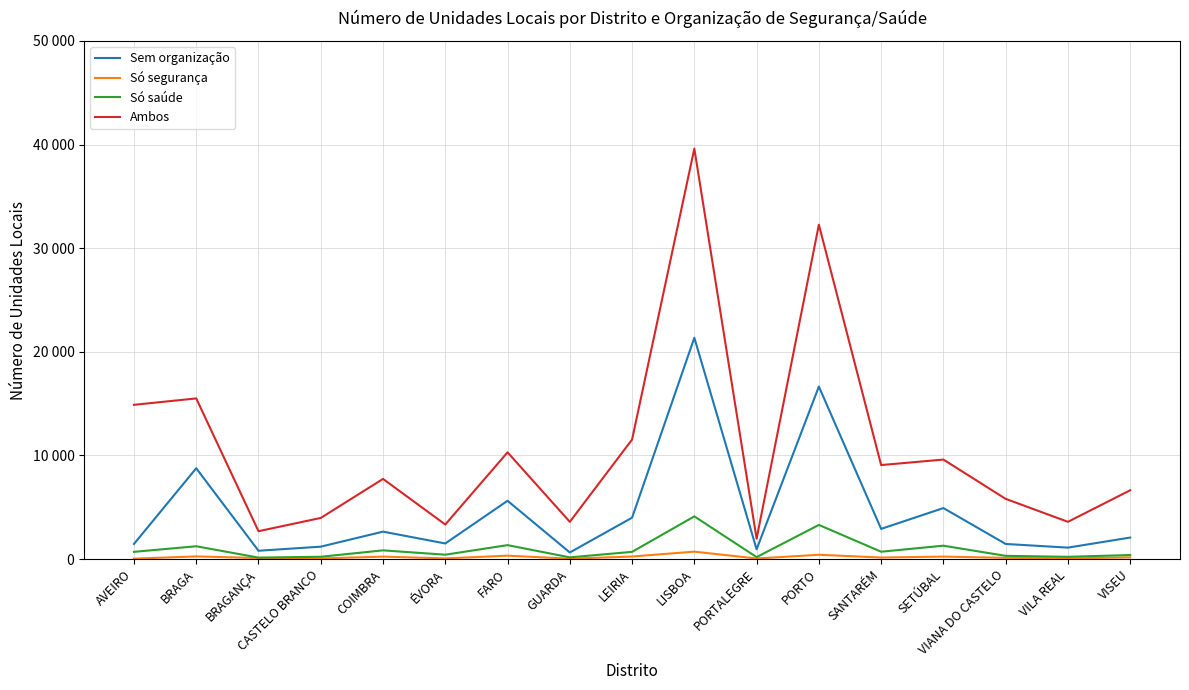

Rank the series by their maximum value, from lowest to highest.

Só segurança, Só saúde, Sem organização, Ambos